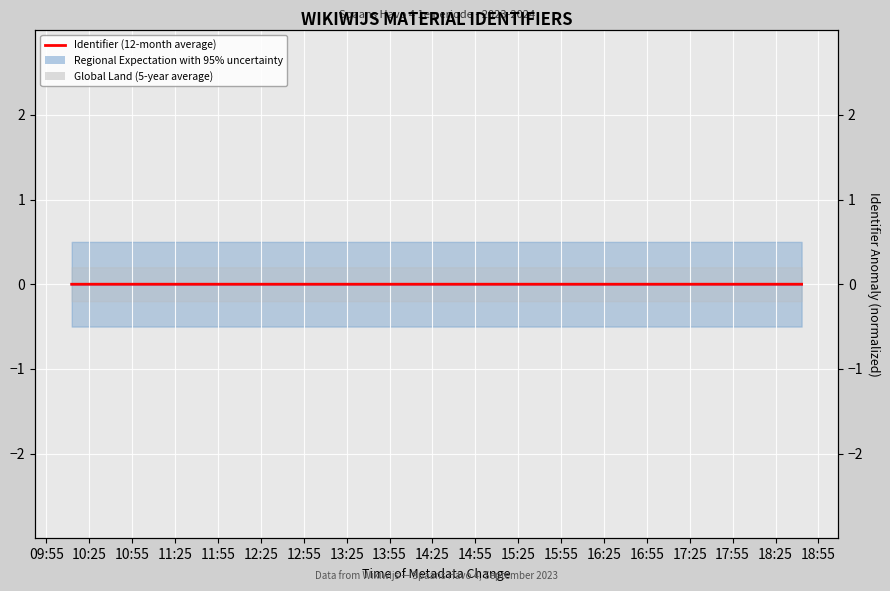

Which has a higher value, 11:55 or 10:55?

11:55